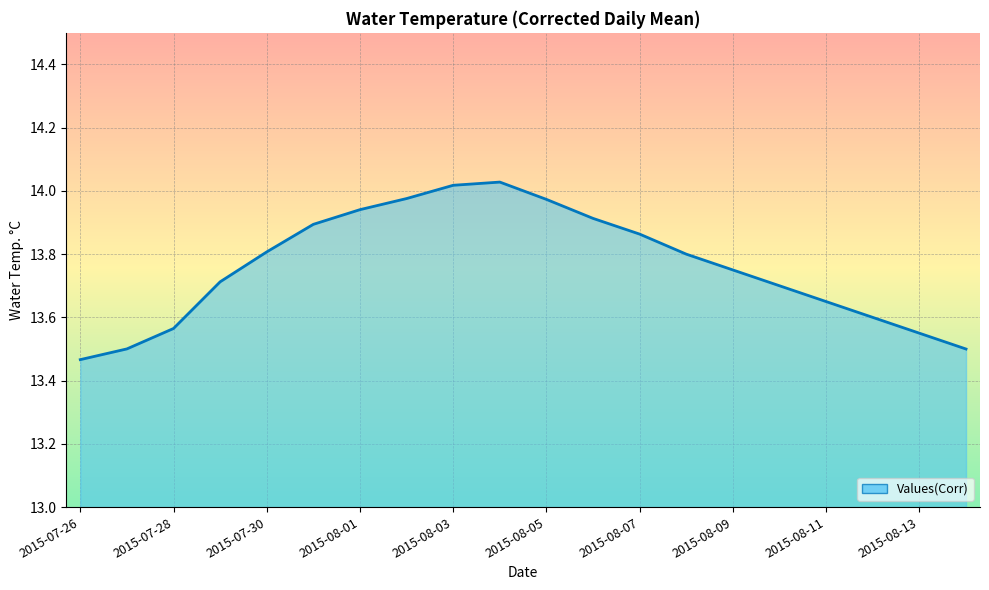

What is the difference between the maximum and minimum values?

0.6